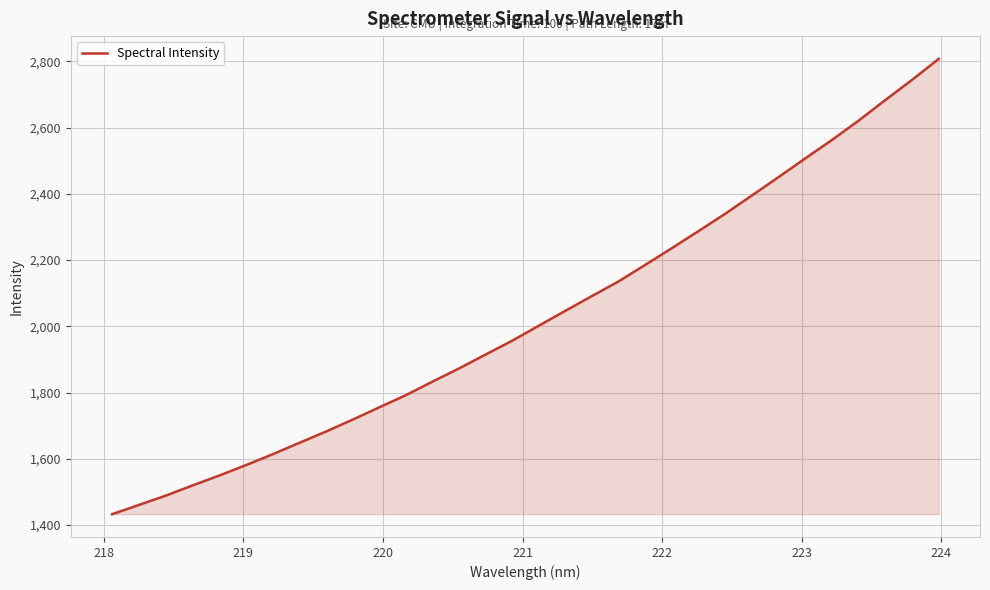

What is the difference between the maximum and minimum values?

1374.4